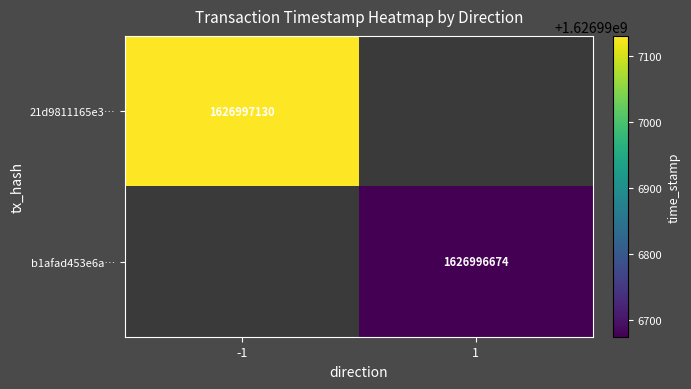

The b1afad453e6a9aa23bc2dc55d9ab0607fb0f9f4 series shows 1 at direction. True or false?

True